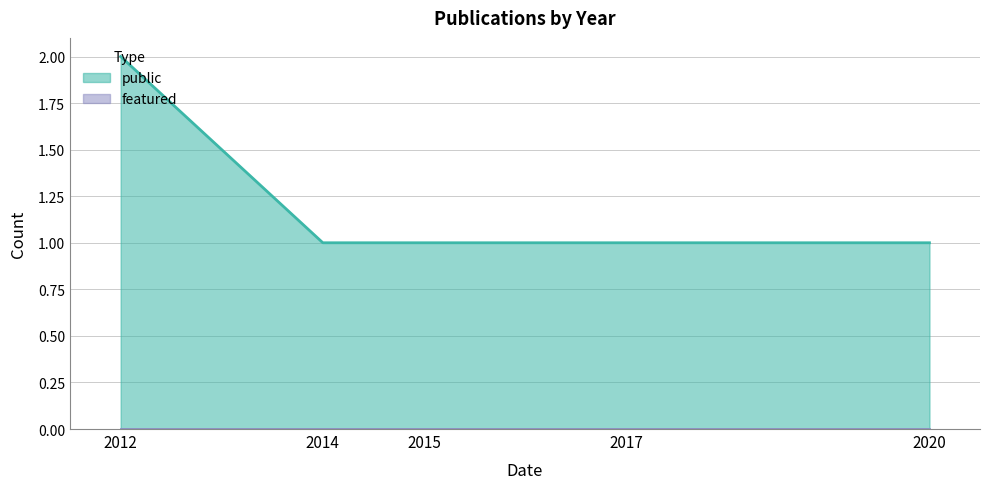

What is the value of the public point at the 6th from the left?

1